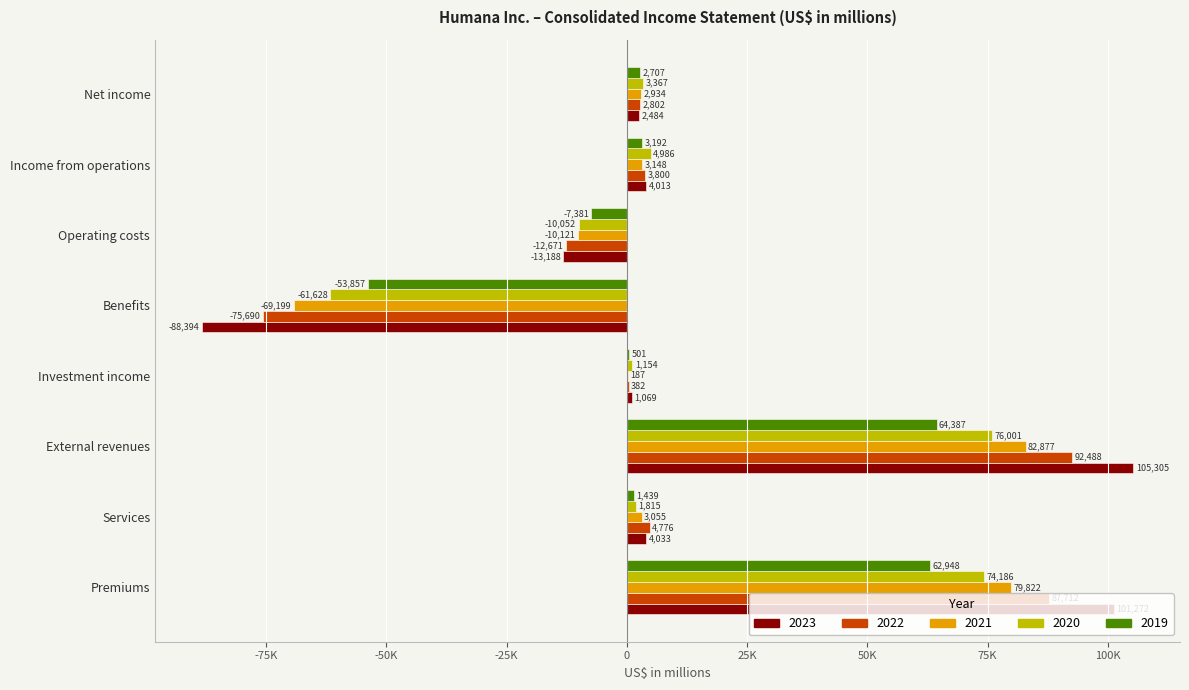

What are all the series names shown in the legend?

2023, 2022, 2021, 2020, 2019